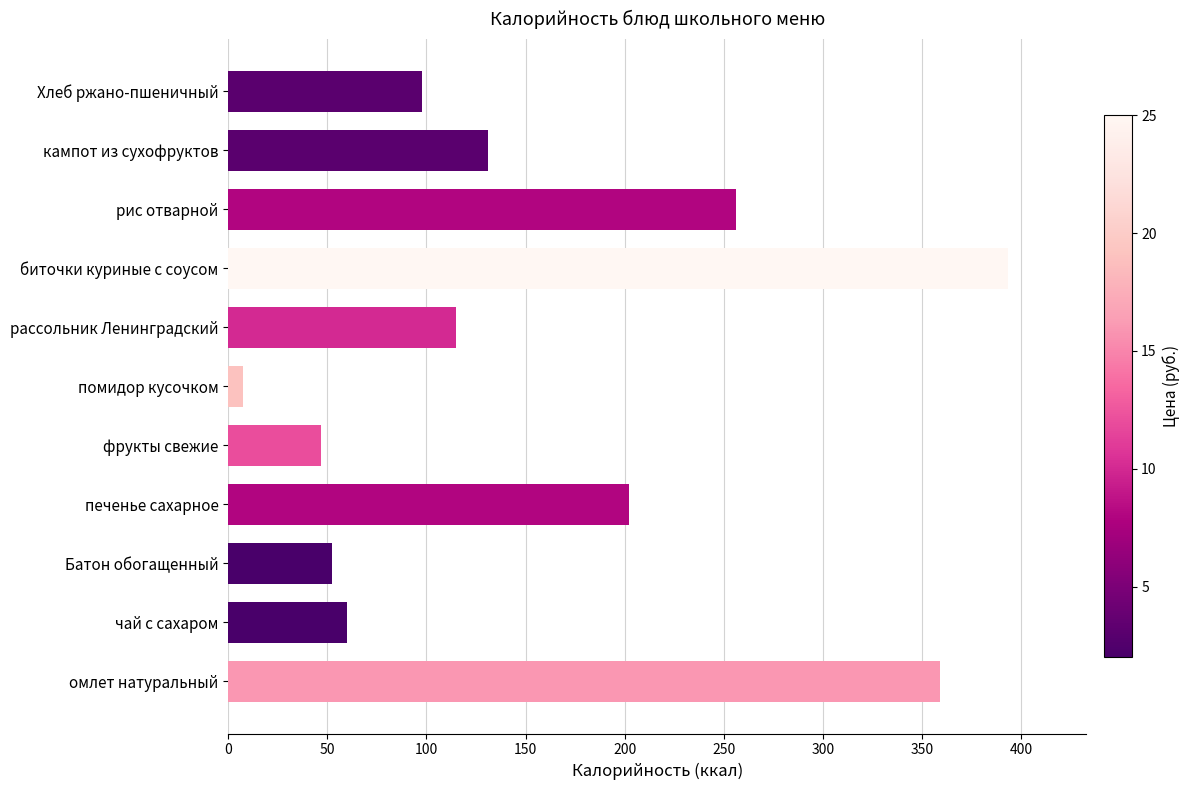

What is the greatest value displayed?

393.6